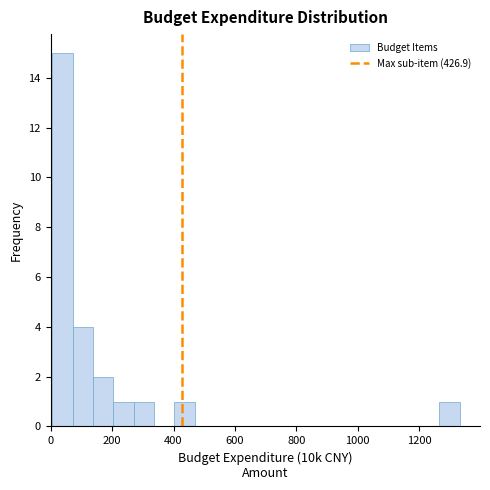

Read against the x-axis, roughly where is the centre of the tallest bar?

40